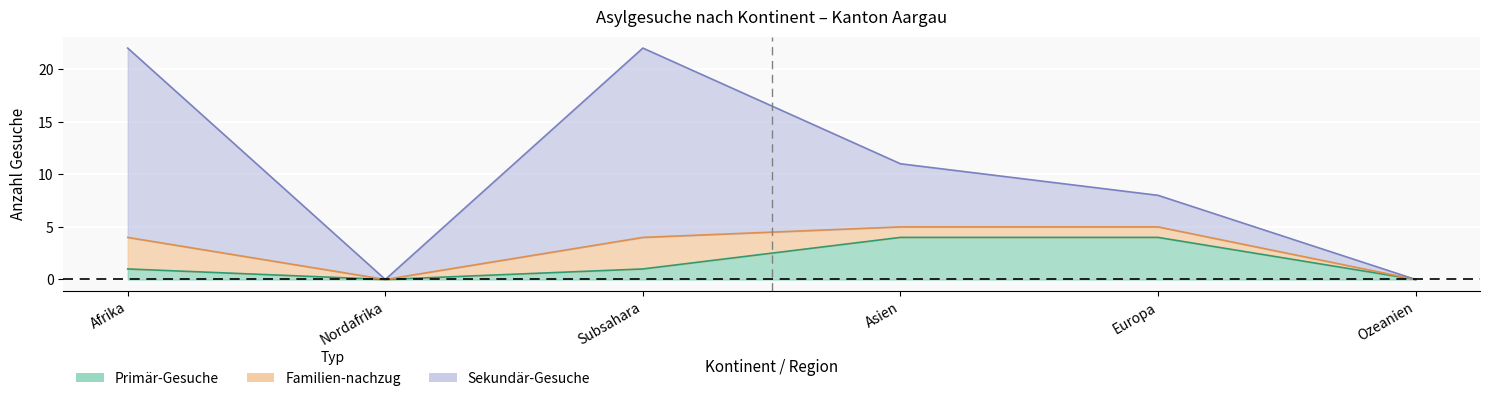

What is the difference between the maximum and minimum values in the Primaer-Gesuche series?

4